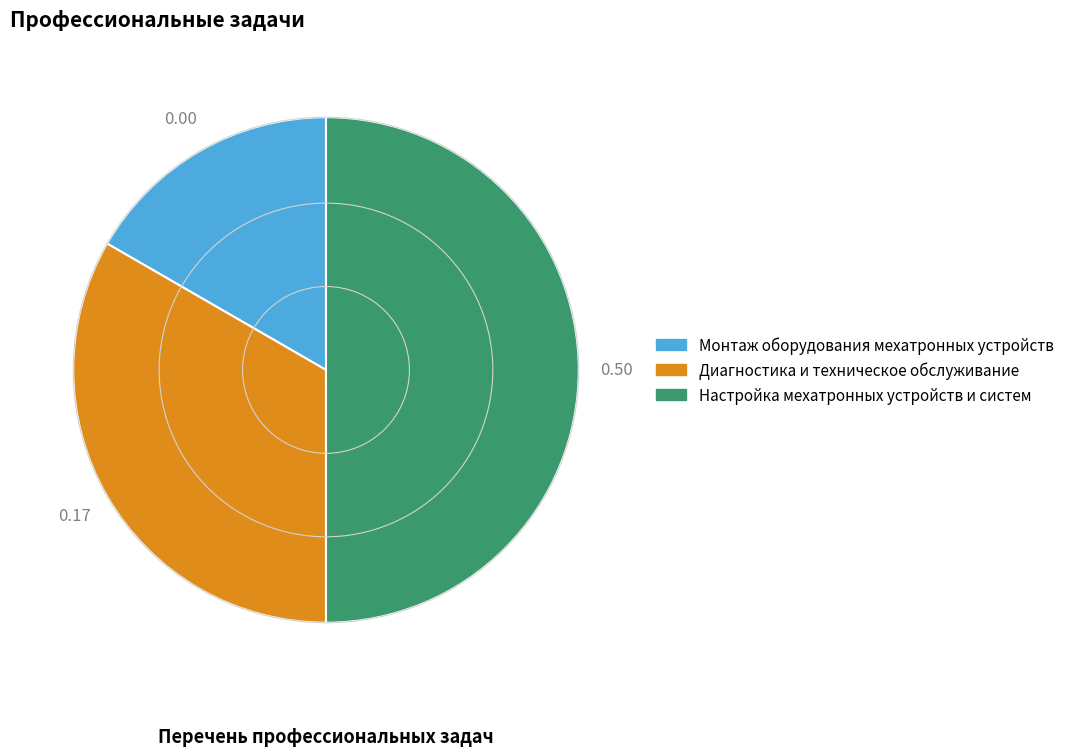

Is it true that Монтаж оборудования мехатронных устройств is 30% of the pie?

False